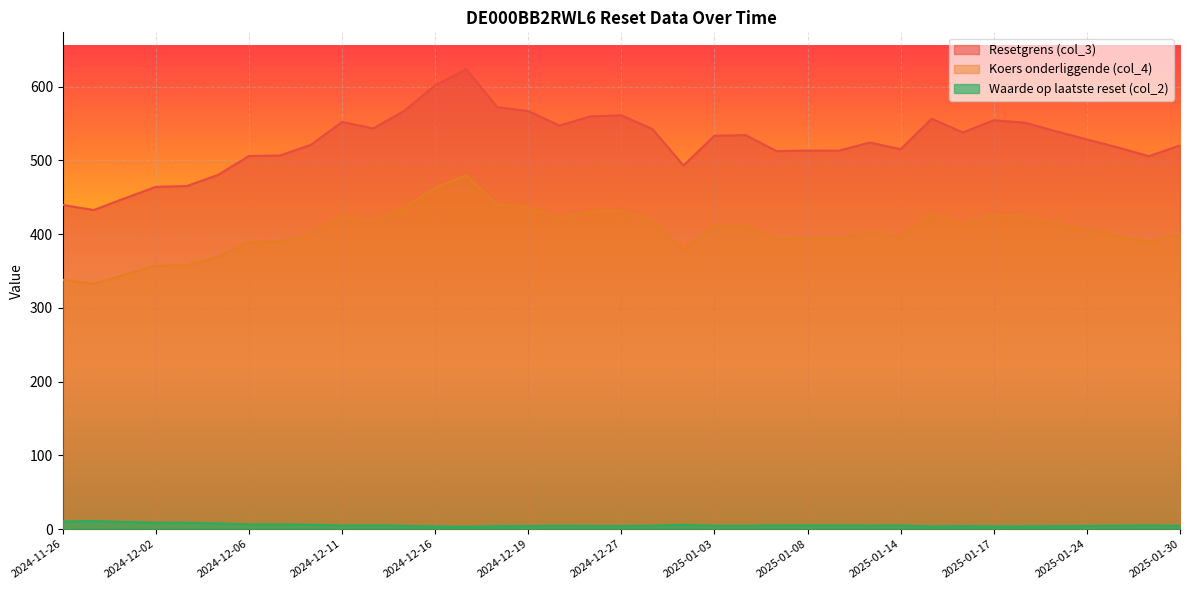

List the series in order of their peak value, lowest first.

Waarde op laatste reset (col_2), Koers onderliggende (col_4), Resetgrens (col_3)